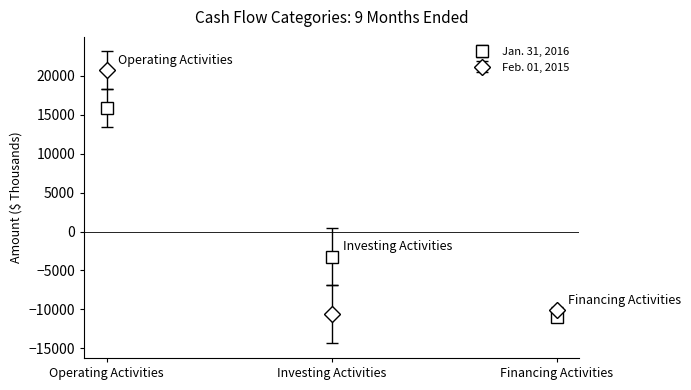

What is the difference between the highest and lowest values at Financing Activities?

836